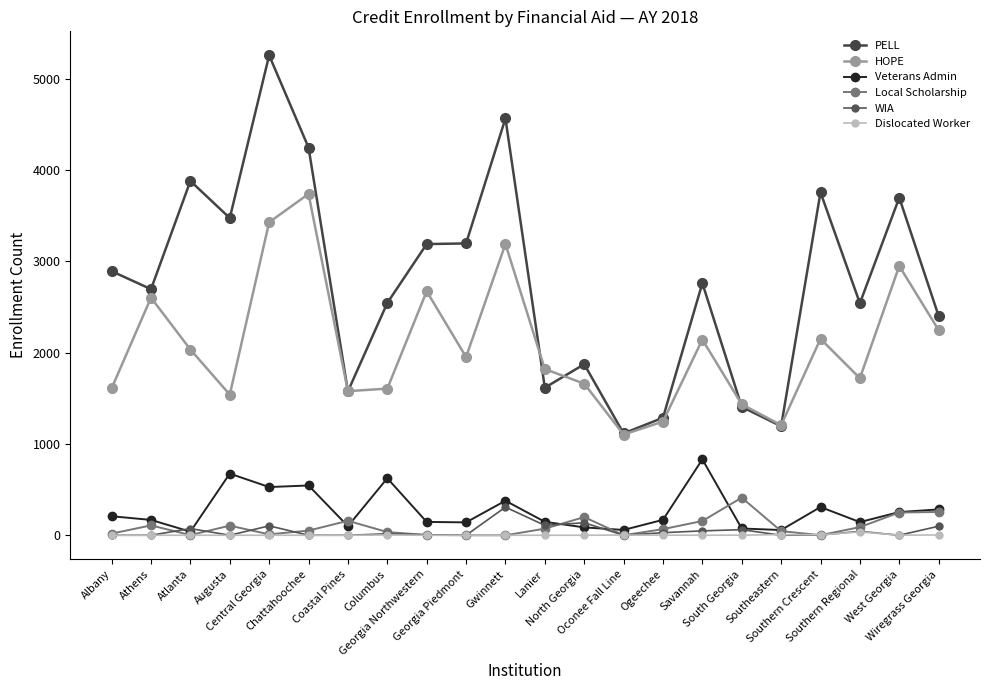

What is the value of the Local Scholarship point at the 5th from the left?

10